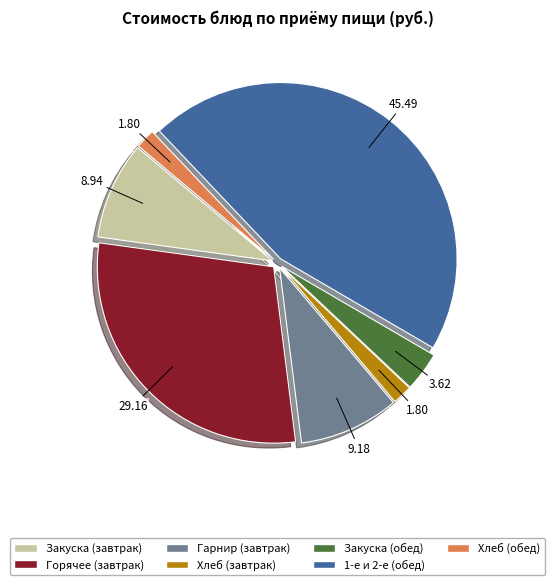

Is there any slice that represents more than half of the pie?

No